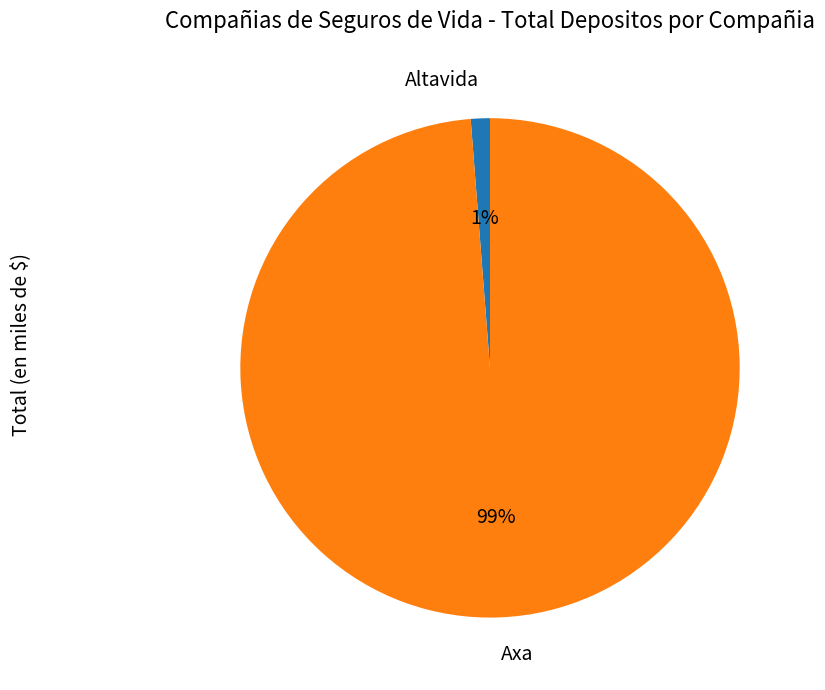

To the nearest percent, what is the average slice percentage?

50%